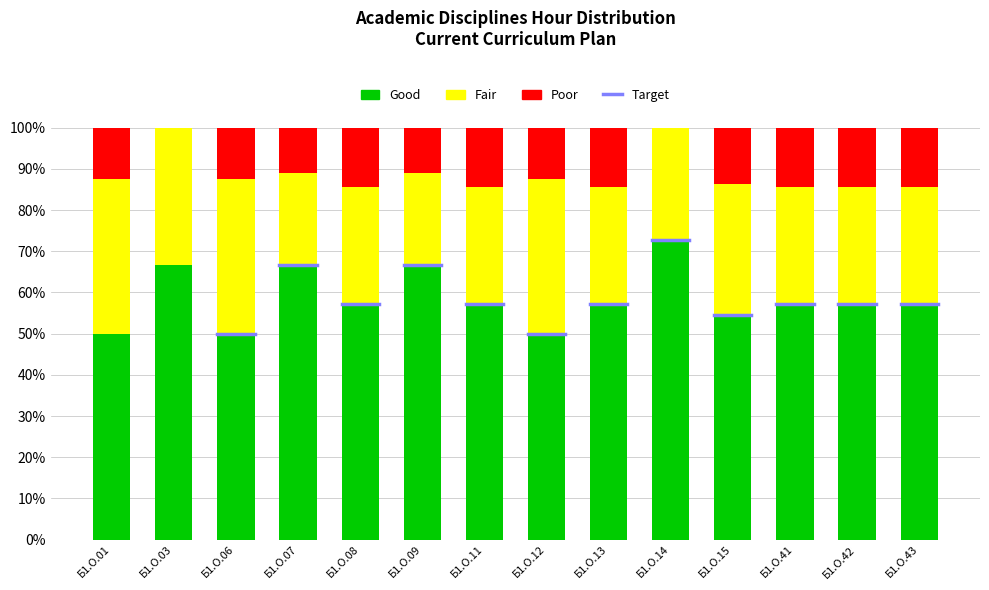

The value of Good at Б1.О.01 is 73.5. True or false?

False